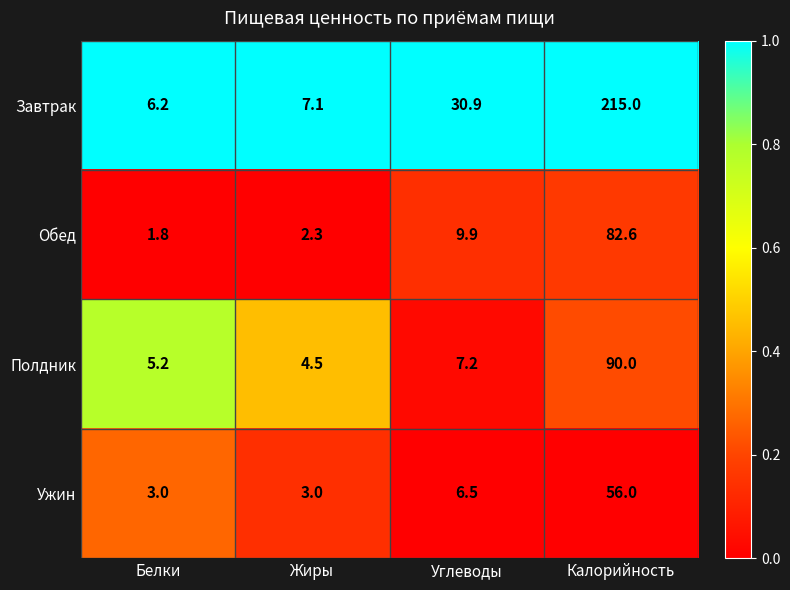

What is the total value across all series at Жиры?

16.9